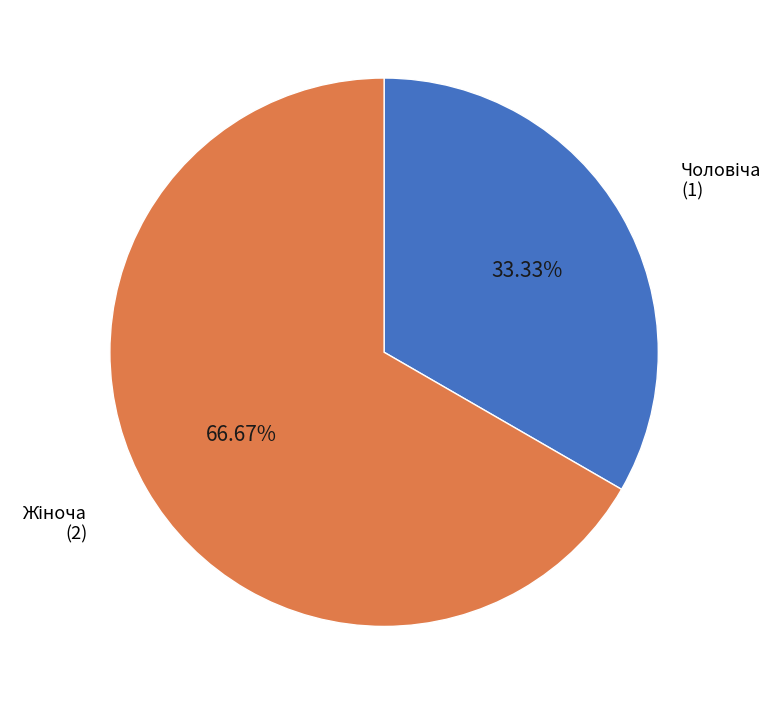

Does any single category account for the majority?

Yes